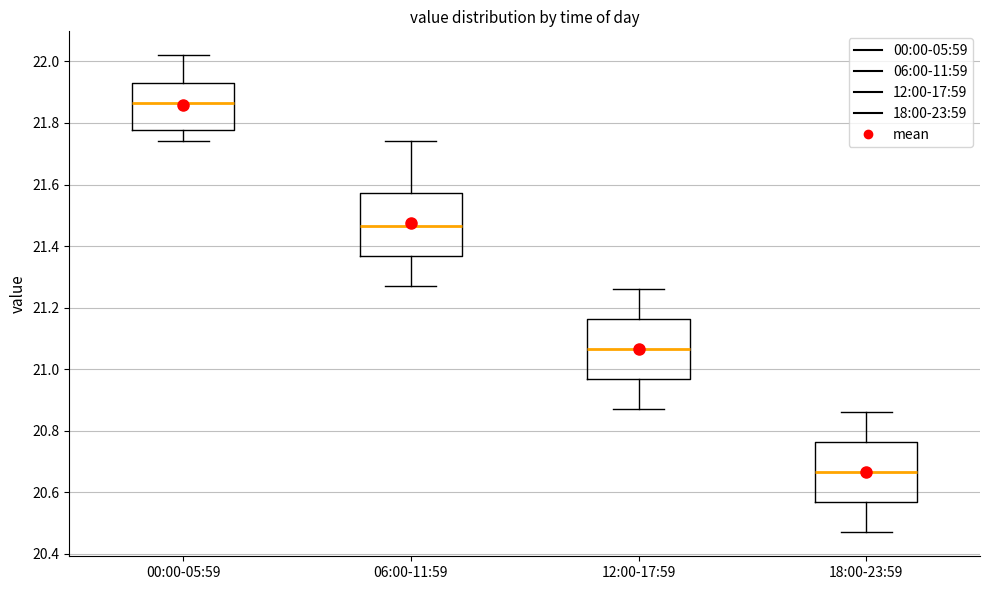

Where does the lower whisker of the box for 12:00-17:59 end on the y-axis? The values are not printed on the chart, so give them approximately, as read against the axis.

20.88